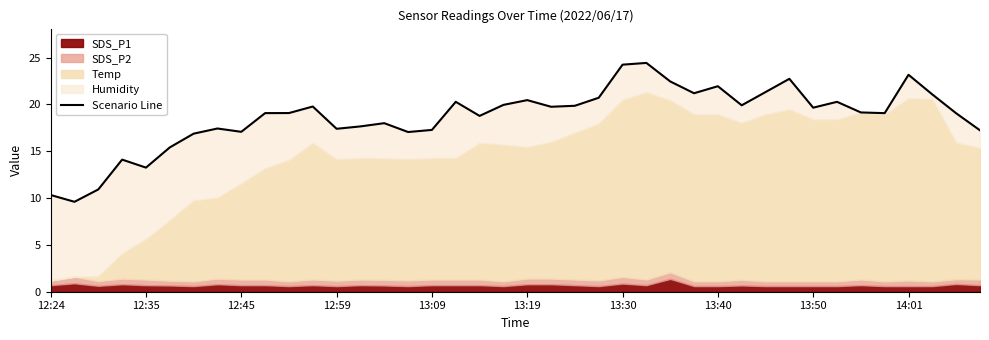

True or false: the data shows 17.4 at 12:59.

True